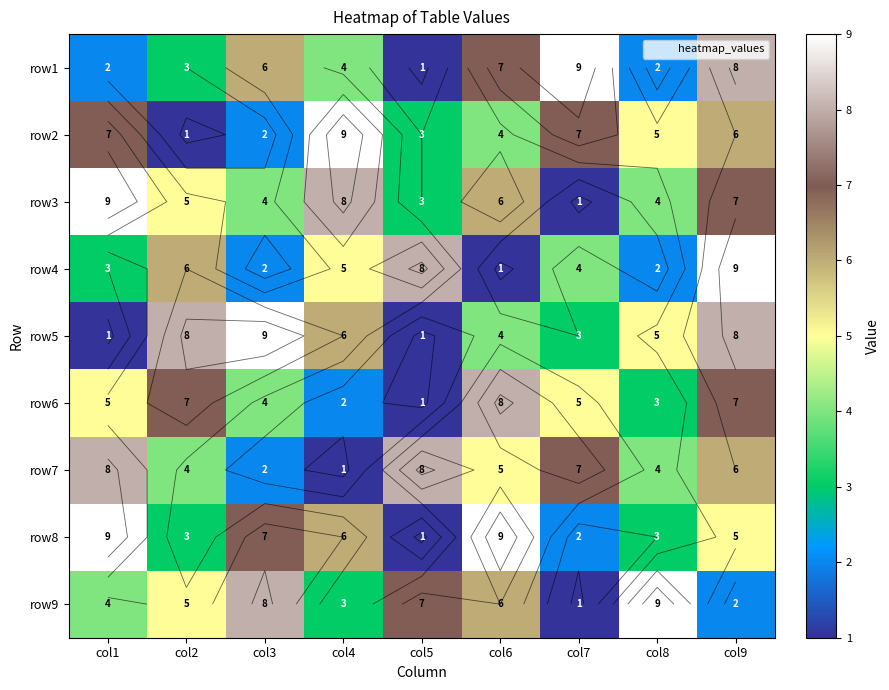

True or false: row6 has a value of 1 at col8.

False